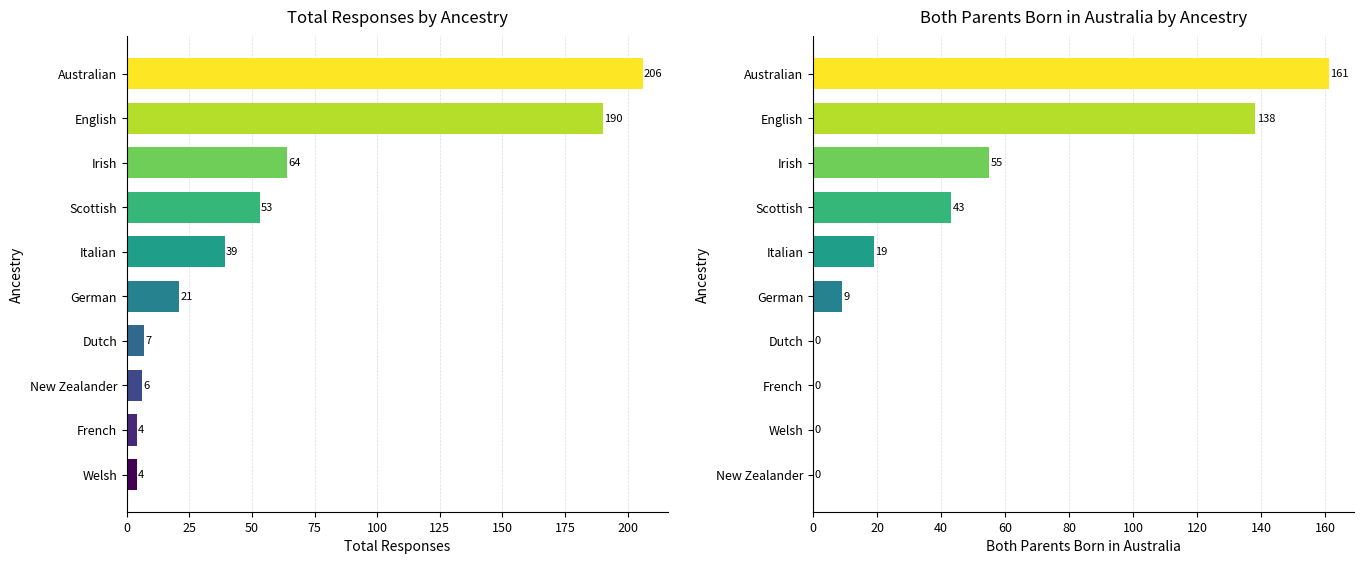

The Both Parents Born in Australia series shows 0 at Welsh. True or false?

True